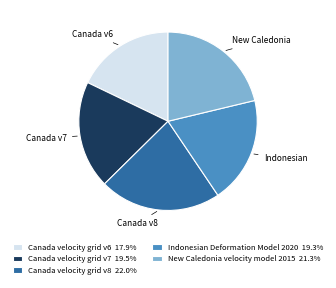

Which category has the smallest portion of the pie?

Canada velocity grid v6